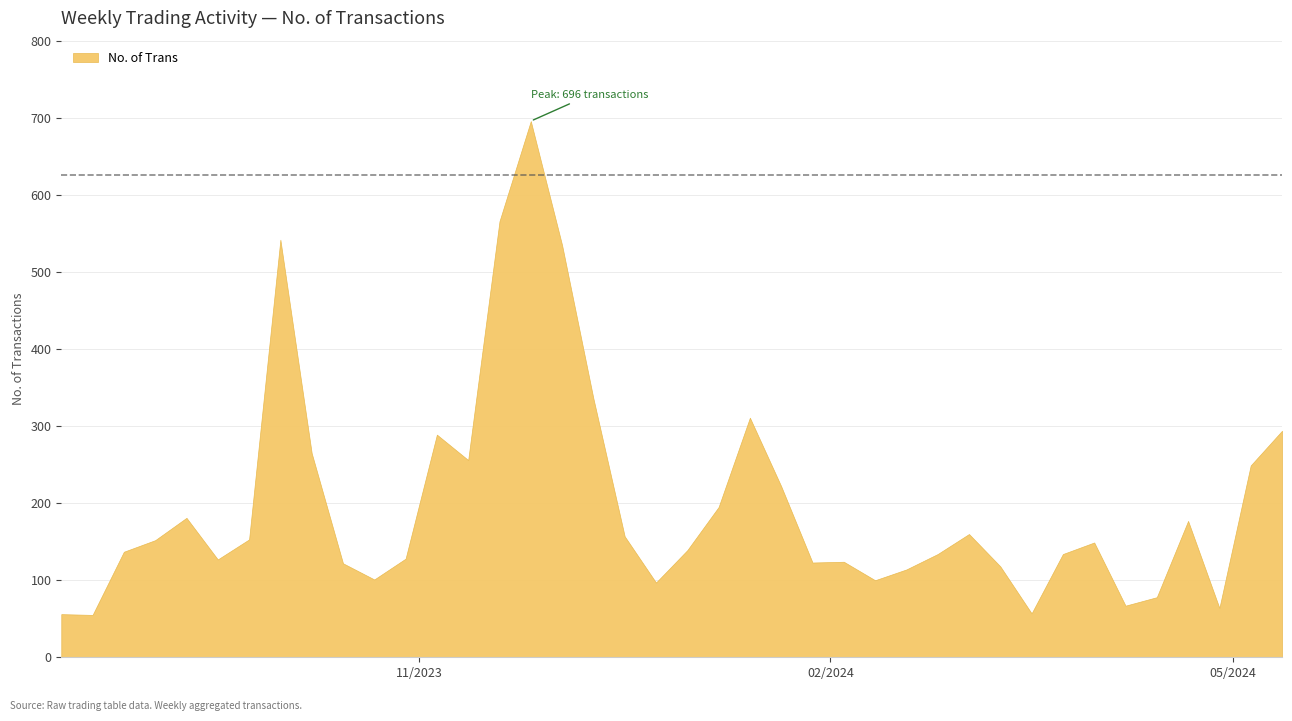

What is the greatest value displayed?

696